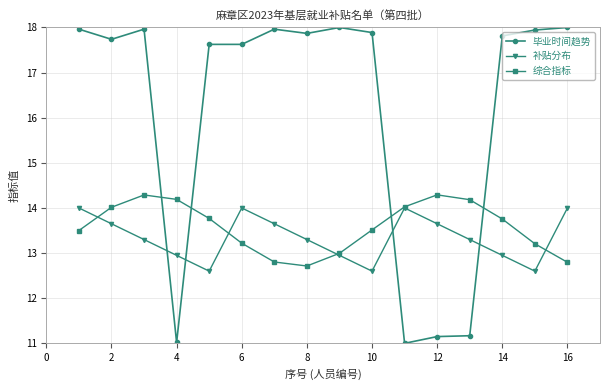

List the series in order of their peak value, lowest first.

补贴分布, 综合指标, 毕业时间趋势